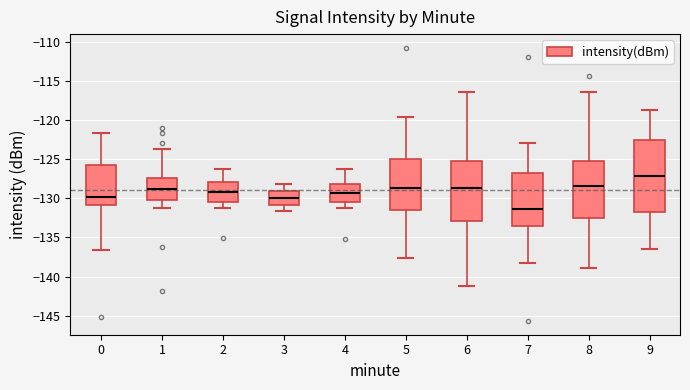

Where is the lower edge of the box at x = 0 on the y-axis? The values are not printed on the chart, so give them approximately, as read against the axis.

-131.0